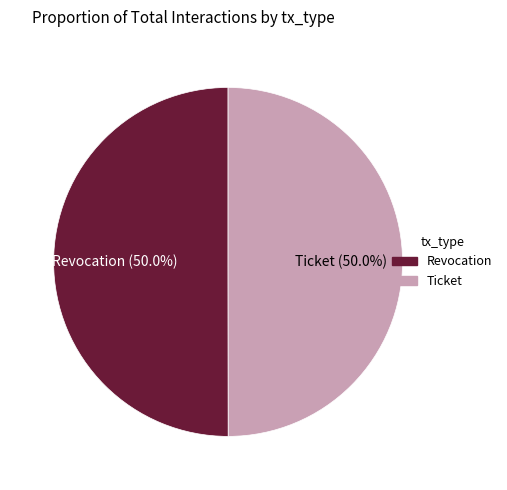

What percentage do Ticket and Revocation together represent?

100.0%